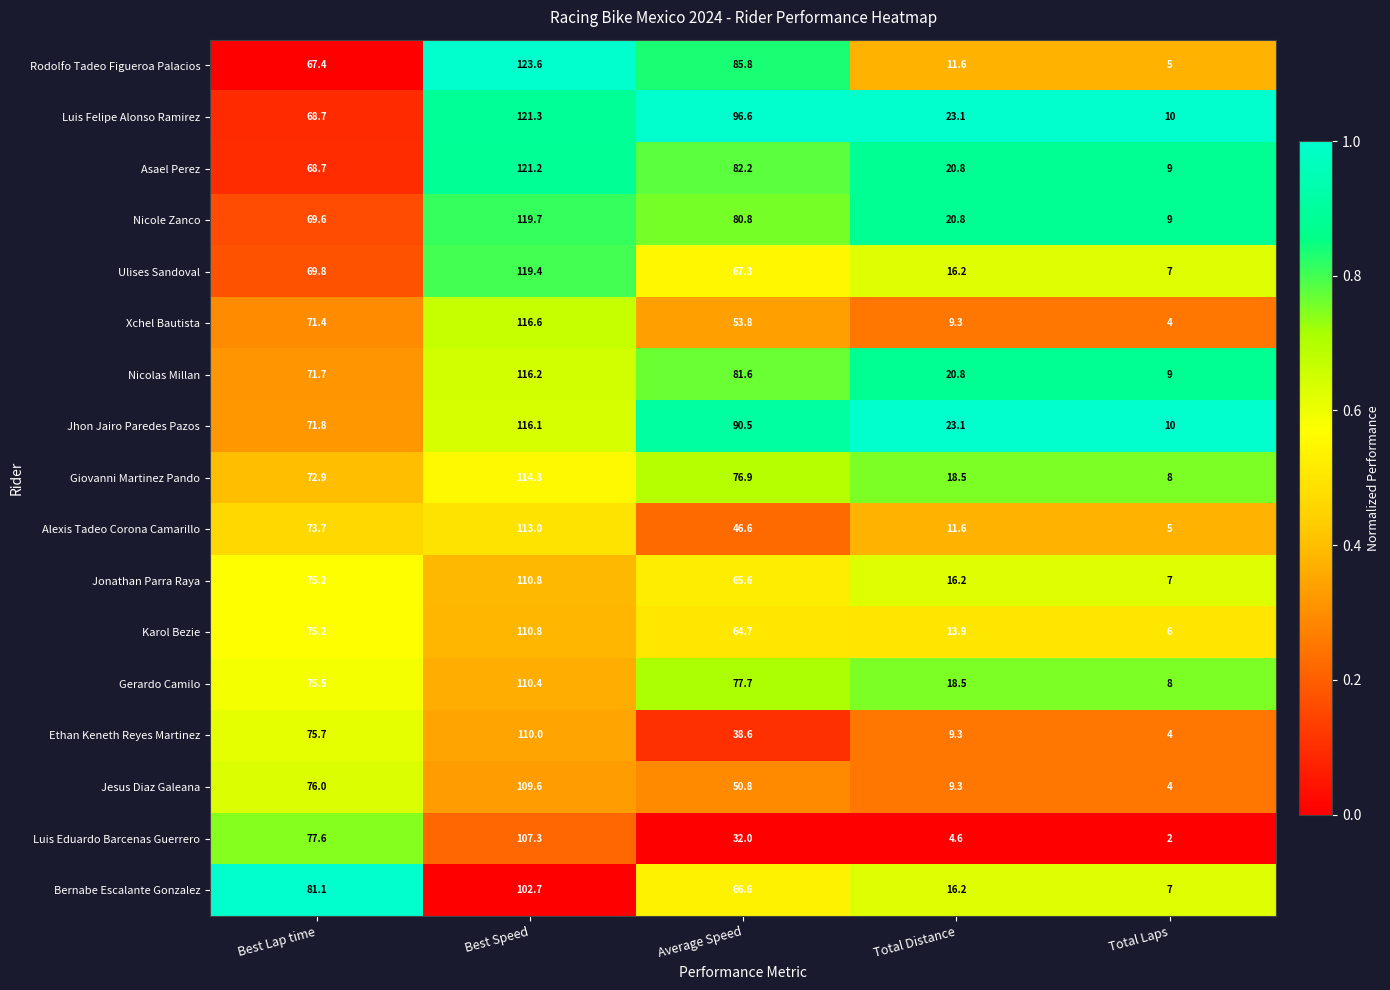

What is the sum of the Gerardo Camilo values at Best Speed and Total Laps?

118.4